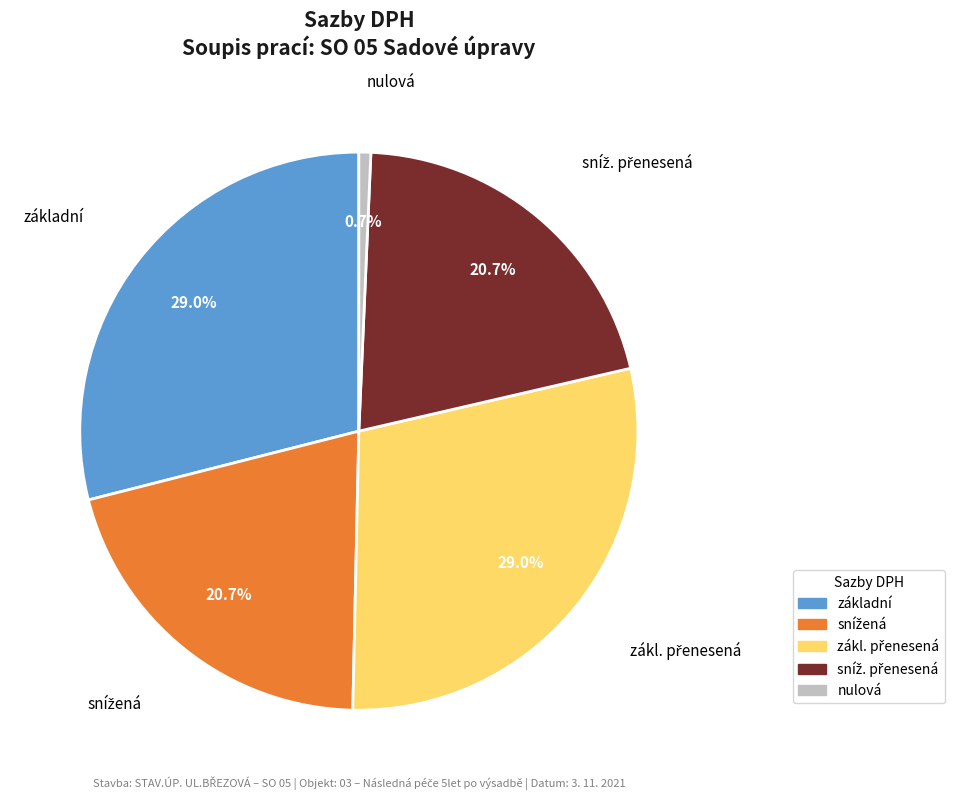

Is there a majority slice in this chart?

No